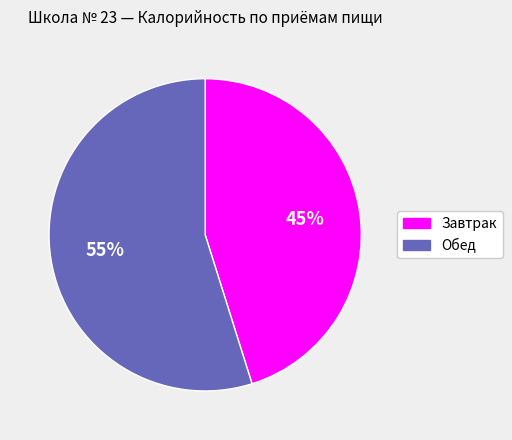

Rank the categories by value from highest to lowest.

Обед, Завтрак